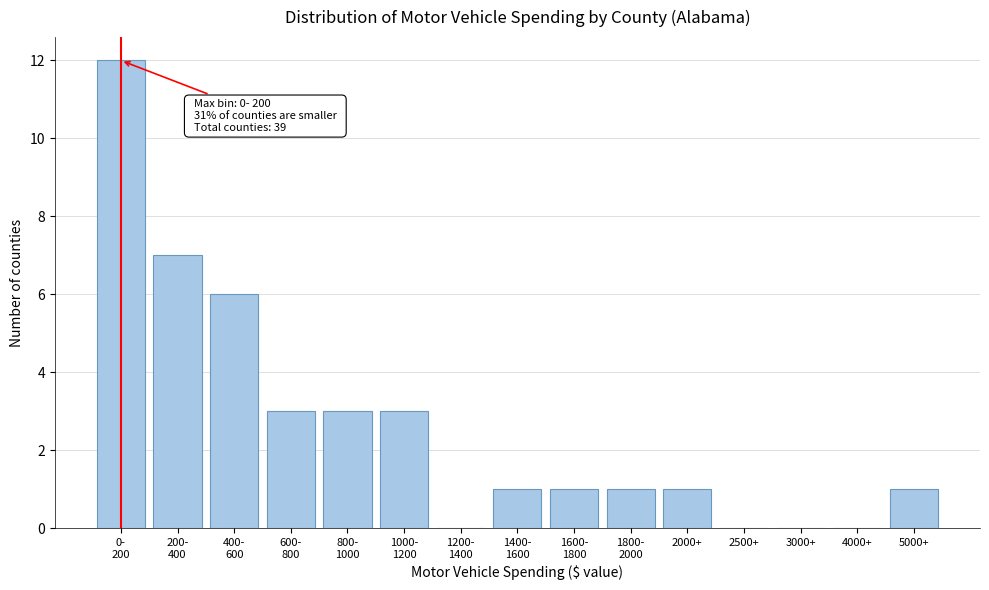

Which has a higher value, 5000+ or 2500+?

5000+